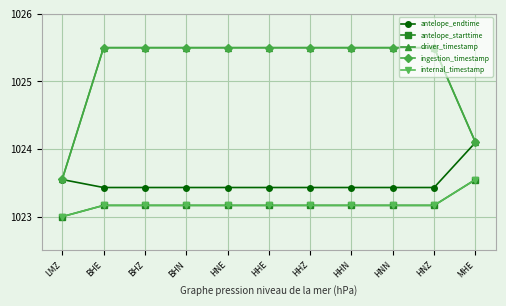

At which category is the sum across all series the highest?

HNZ